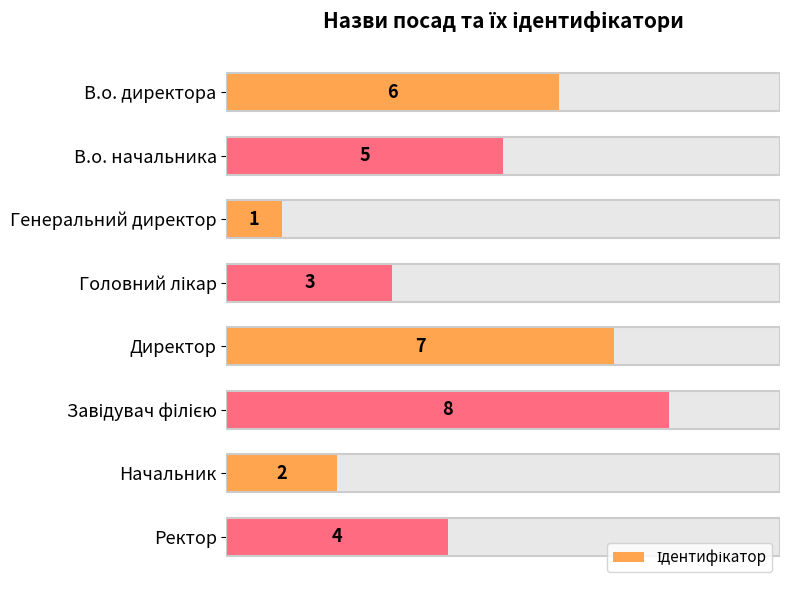

What is the change in value from Генеральний директор to Завідувач філією?

+7